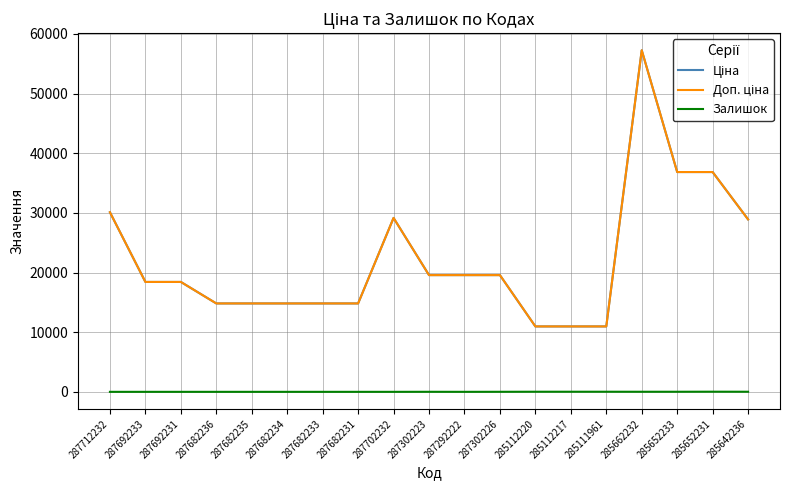

Reading right to left, extract all data points from this chart.

Ціна: 285642236=28901.7	285652231=36841.8	285652233=36841.8	285662232=57258.0	285111961=10964.4	285112217=10964.4	285112220=10964.4	287302226=19564.9	287292222=19564.9	287302223=19564.9	287702232=29152.3	287682231=14817.6	287682233=14817.6	287682234=14817.6	287682235=14817.6	287682236=14817.6	287692231=18420.9	287692233=18420.9	287712232=30102.8
Доп. ціна: 285642236=28901.7	285652231=36841.8	285652233=36841.8	285662232=57258.0	285111961=10964.4	285112217=10964.4	285112220=10964.4	287302226=19564.9	287292222=19564.9	287302223=19564.9	287702232=29152.3	287682231=14817.6	287682233=14817.6	287682234=14817.6	287682235=14817.6	287682236=14817.6	287692231=18420.9	287692233=18420.9	287712232=30102.8
Залишок: 285642236=16.0	285652231=23.0	285652233=14.0	285662232=13.0	285111961=17.0	285112217=17.0	285112220=17.0	287302226=7.0	287292222=1.0	287302223=7.0	287702232=0.0	287682231=0.0	287682233=0.0	287682234=0.0	287682235=0.0	287682236=0.0	287692231=0.0	287692233=0.0	287712232=0.0